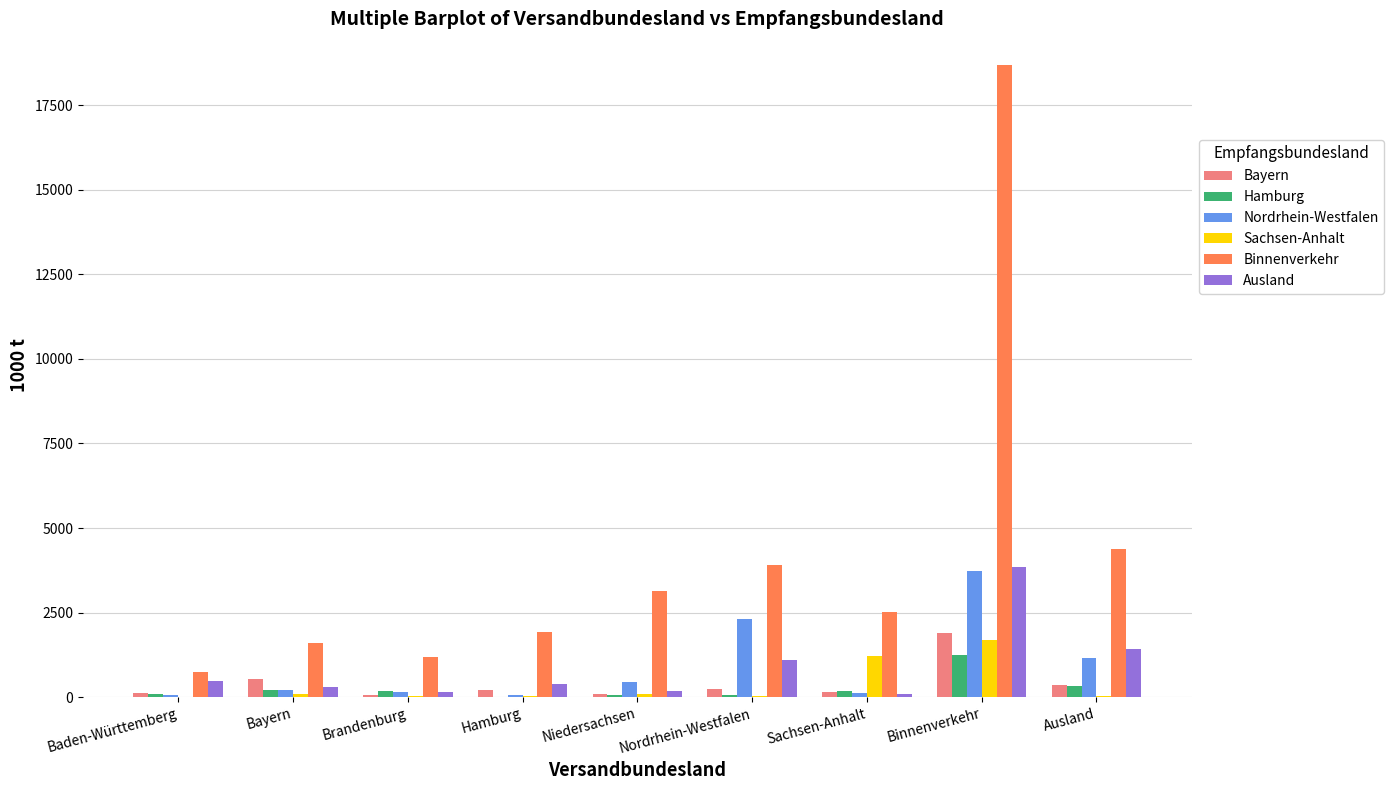

Is it true that Nordrhein-Westfalen equals 2055 at Binnenverkehr?

False